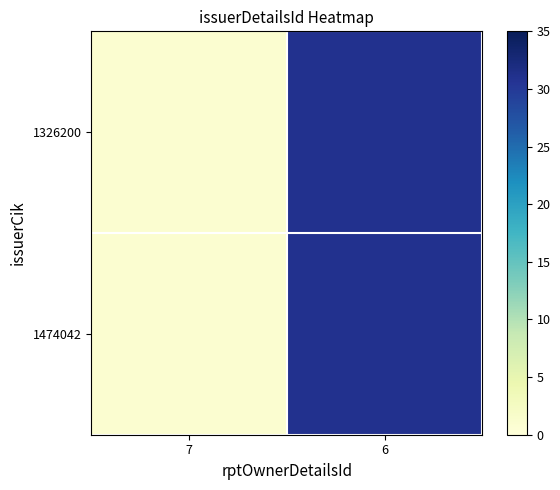

Which series has the widest spread of values?

1474042